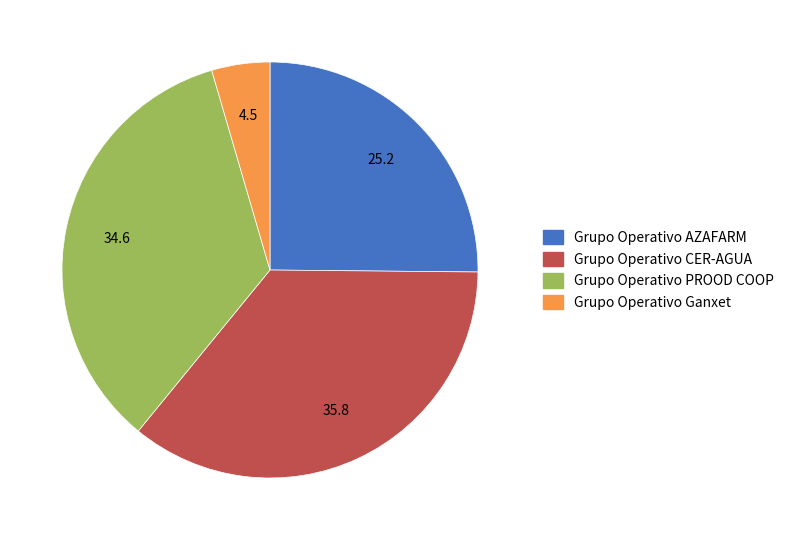

How many segments does this pie chart have?

4